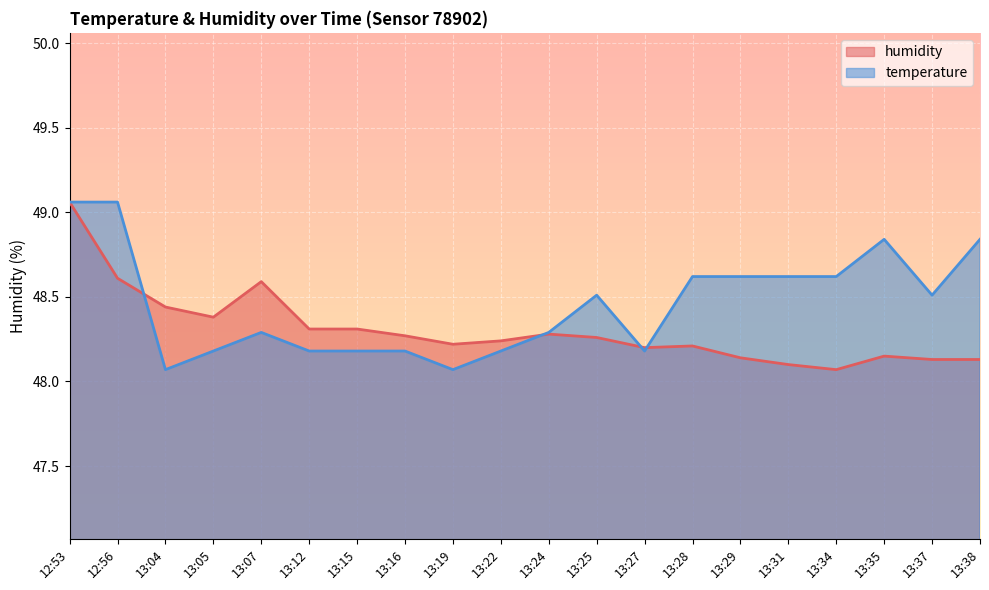

How many interior local peaks does the temperature series have?

3